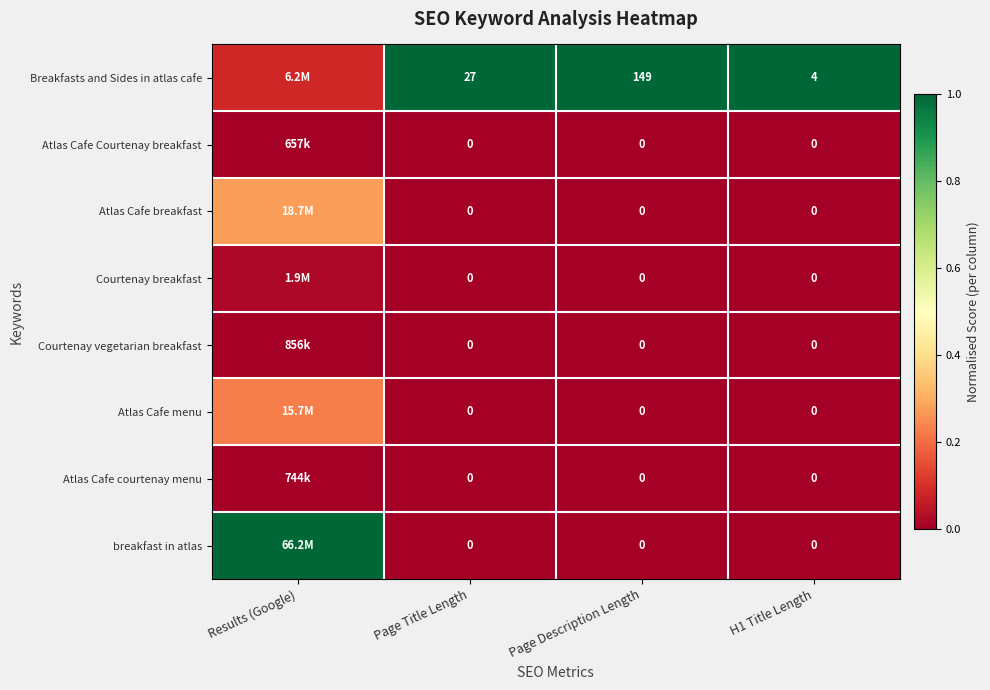

At how many categories does at least one series exceed 0?

4